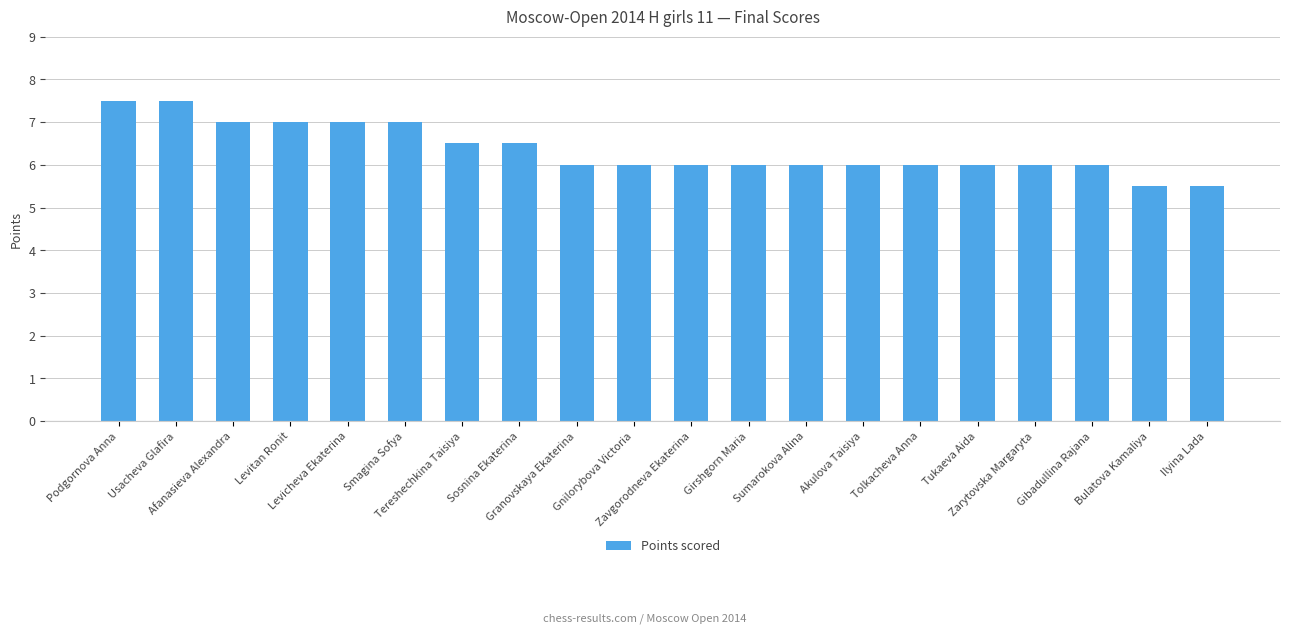

Reading left to right, what are all the values shown in this chart?

Podgornova Anna=7.5	Usacheva Glafira=7.5	Afanasieva Alexandra=7.0	Levitan Ronit=7.0	Levicheva Ekaterina=7.0	Smagina Sofya=7.0	Tereshechkina Taisiya=6.5	Sosnina Ekaterina=6.5	Granovskaya Ekaterina=6.0	Gnilorybova Victoria=6.0	Zavgorodneva Ekaterina=6.0	Girshgorn Maria=6.0	Sumarokova Alina=6.0	Akulova Taisiya=6.0	Tolkacheva Anna=6.0	Tukaeva Aida=6.0	Zarytovska Margaryta=6.0	Gibadullina Rajana=6.0	Bulatova Kamaliya=5.5	Ilyina Lada=5.5